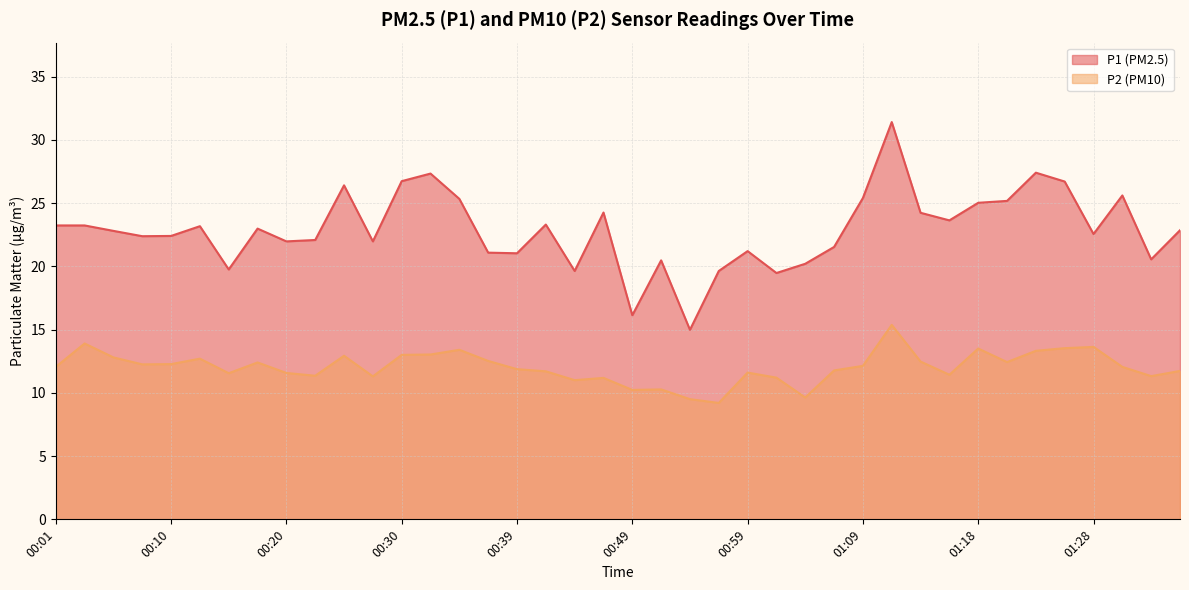

Is it true that P1 equals 20.6 at 01:33?

True